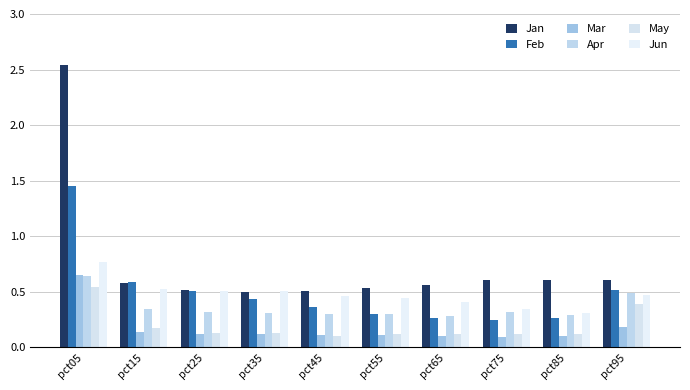

What is the value of the Feb bar at the 1st from the left?

1.5